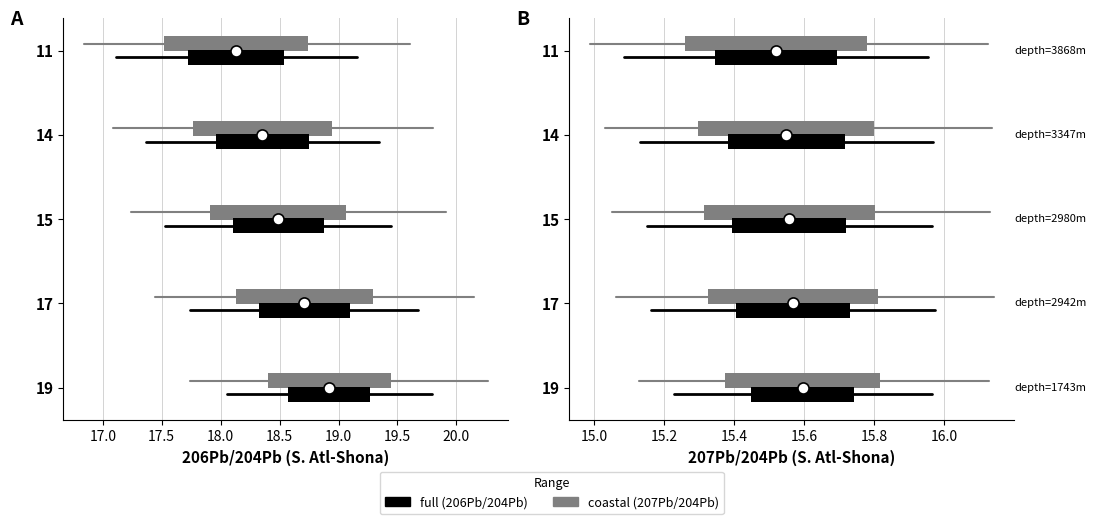

Is it true that full equals 0.1 at 17.0?

False